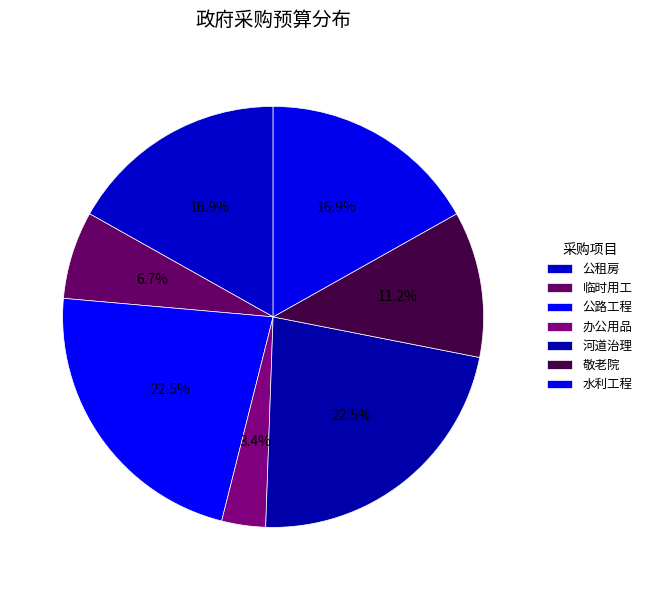

Is there a majority slice in this chart?

No